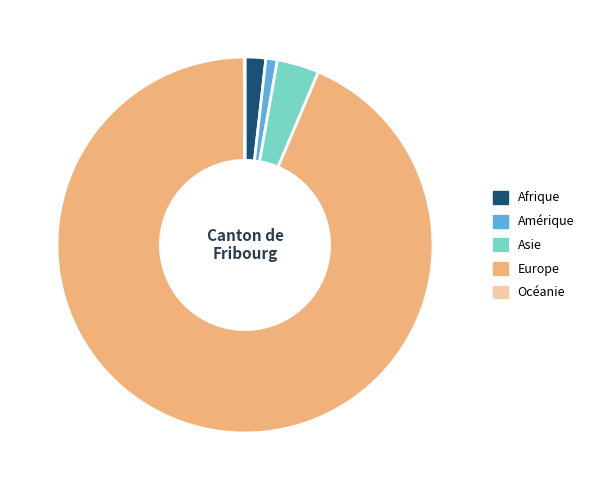

Approximately how many times larger is the value at Amérique compared to Asie?

0.3